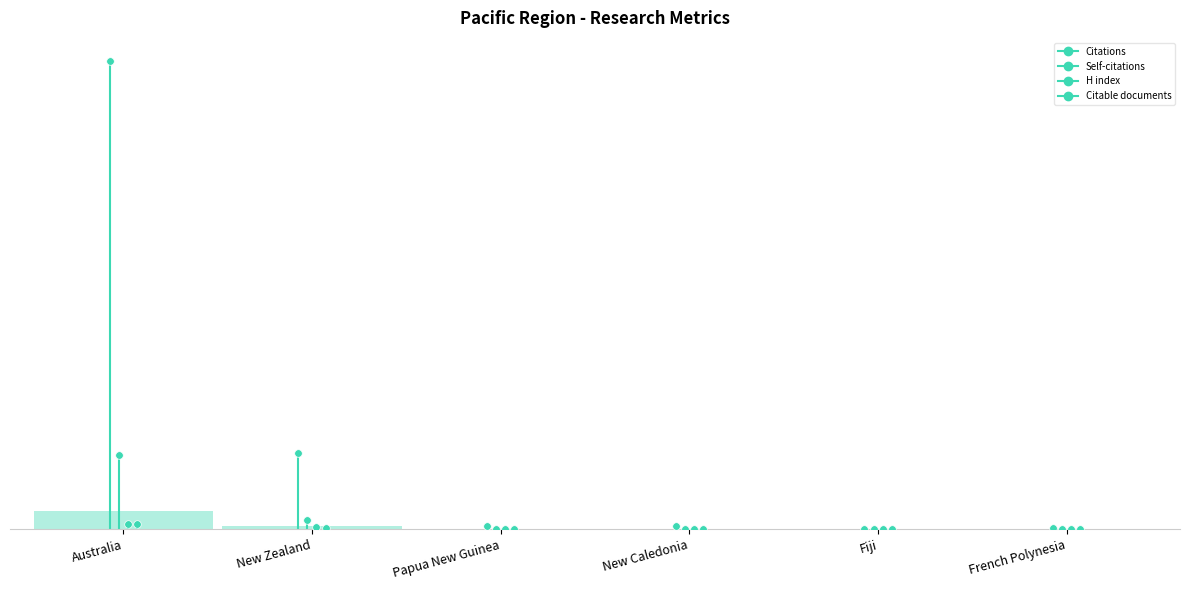

Which series has the largest total across all categories?

Citations